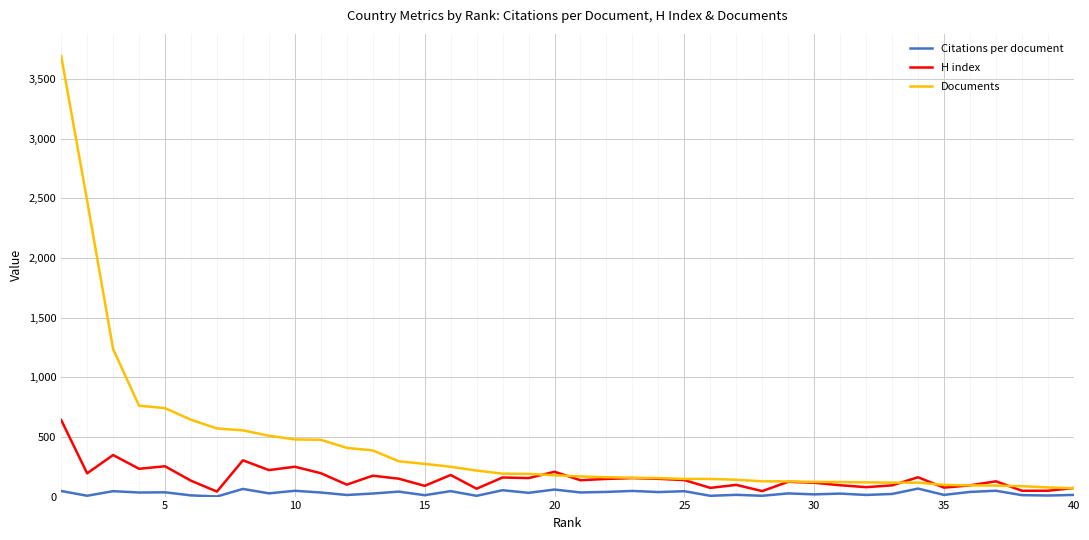

List the series in order of their overall mean, lowest first.

Citations per document, H index, Documents